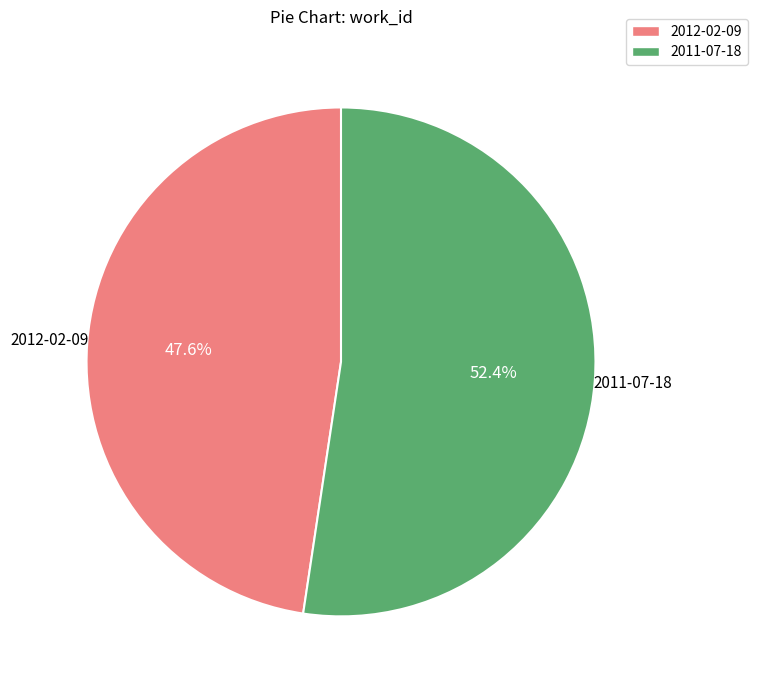

Combined, what portion of the pie is 2011-07-18 and 2012-02-09?

100.0%